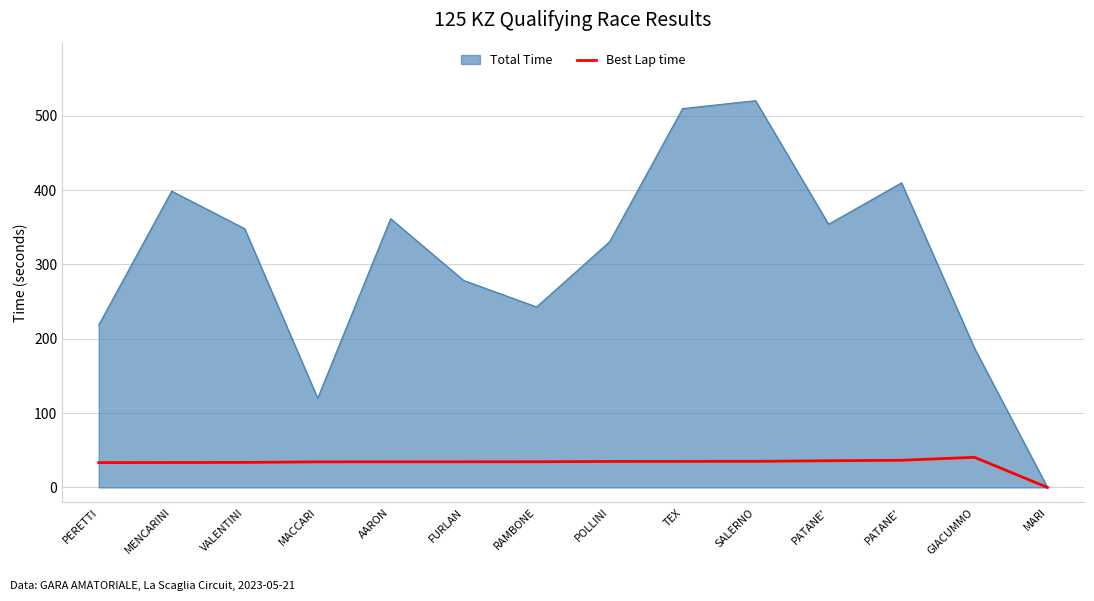

Which category has the highest value across all series?

GIACUMMO